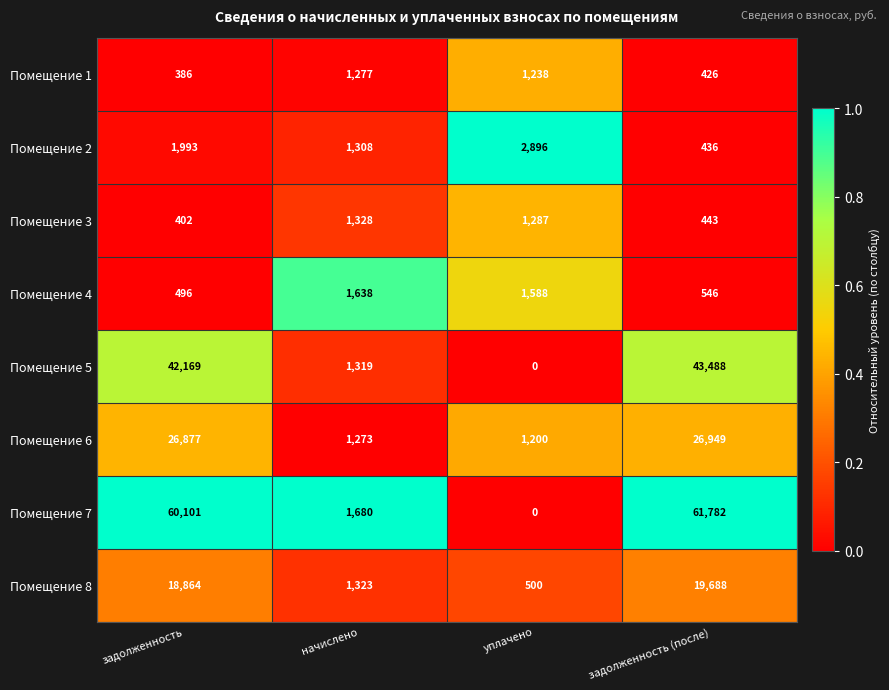

Is it true that Помещение 2 equals 1993 at задолженность?

True